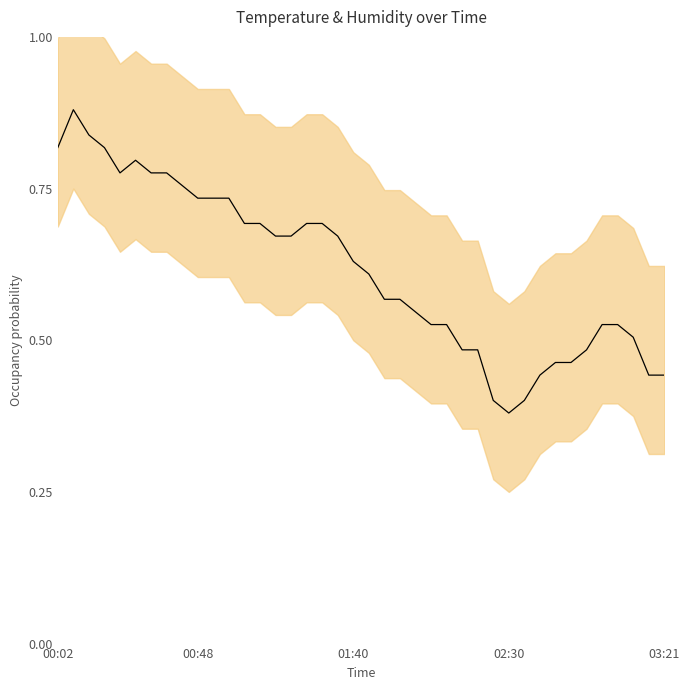

What is the value of the 7th point from the left?

0.8